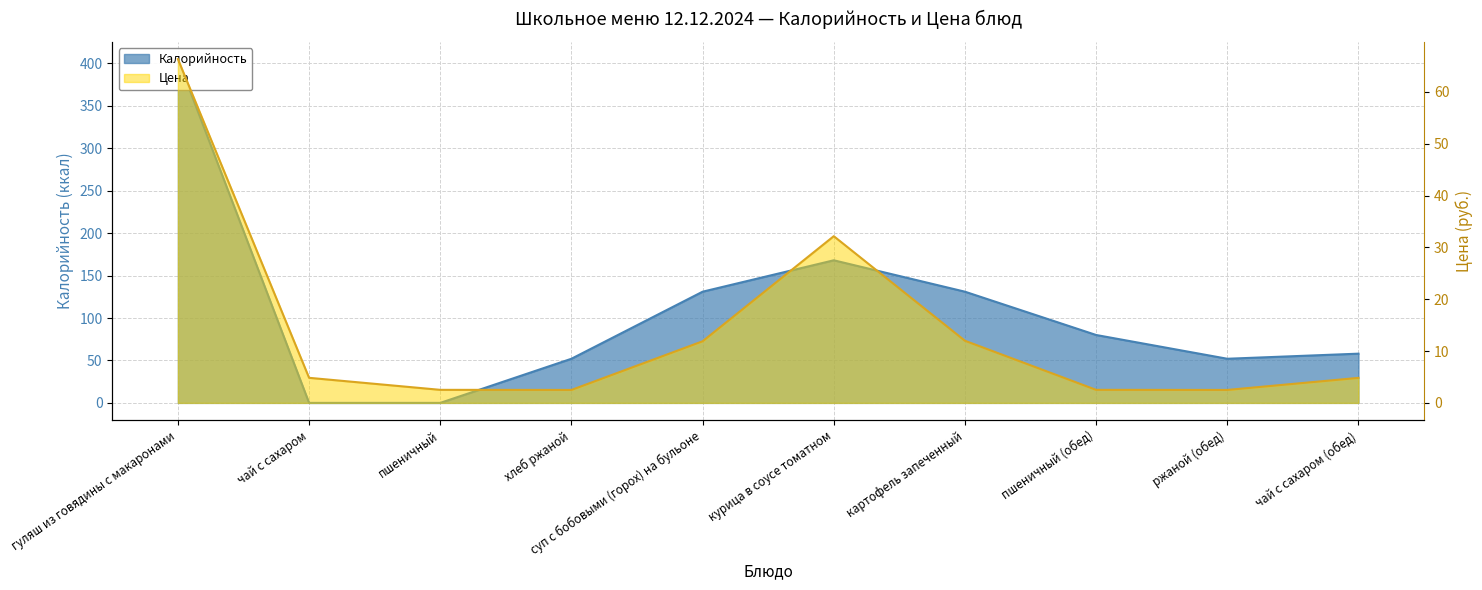

What is the difference between the highest and lowest values at гуляш из говядины с макаронами?

338.7